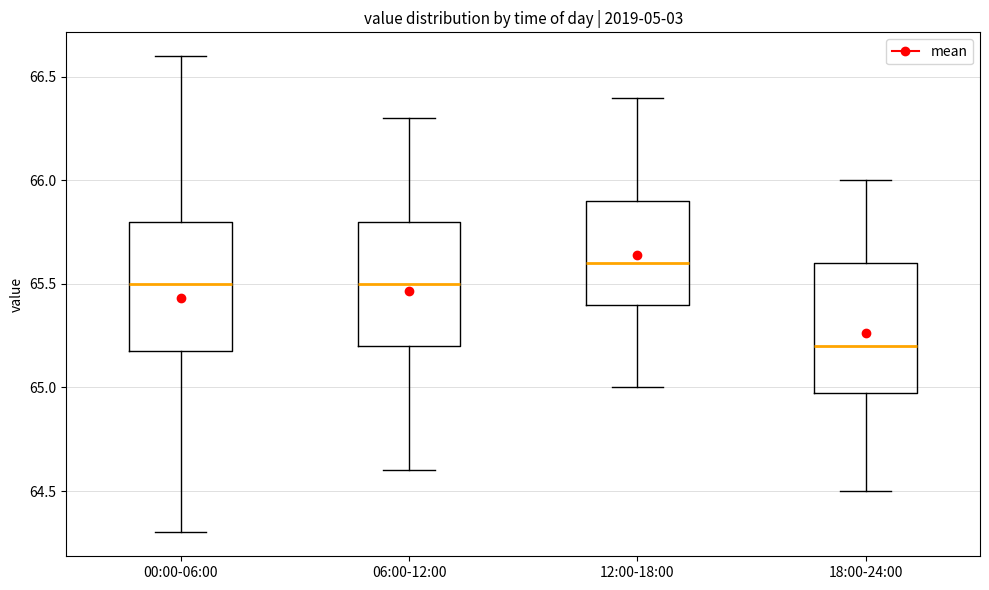

Where is the lower edge of the box for 12:00-18:00 on the y-axis? The values are not printed on the chart, so give them approximately, as read against the axis.

65.4